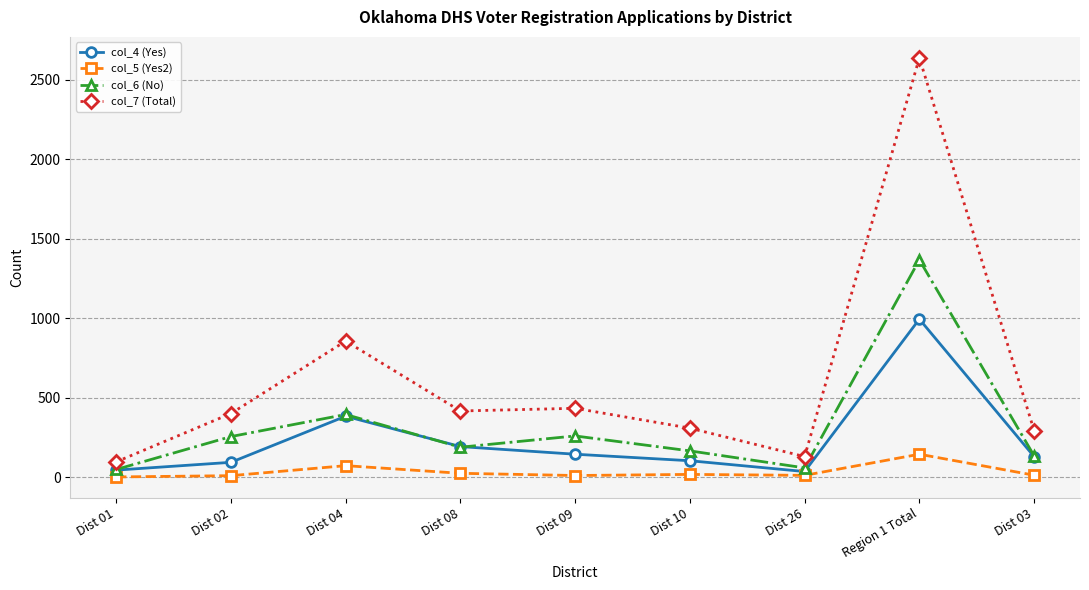

True or false: col_5 (Yes2) and col_4 (Yes) cross at least once.

False